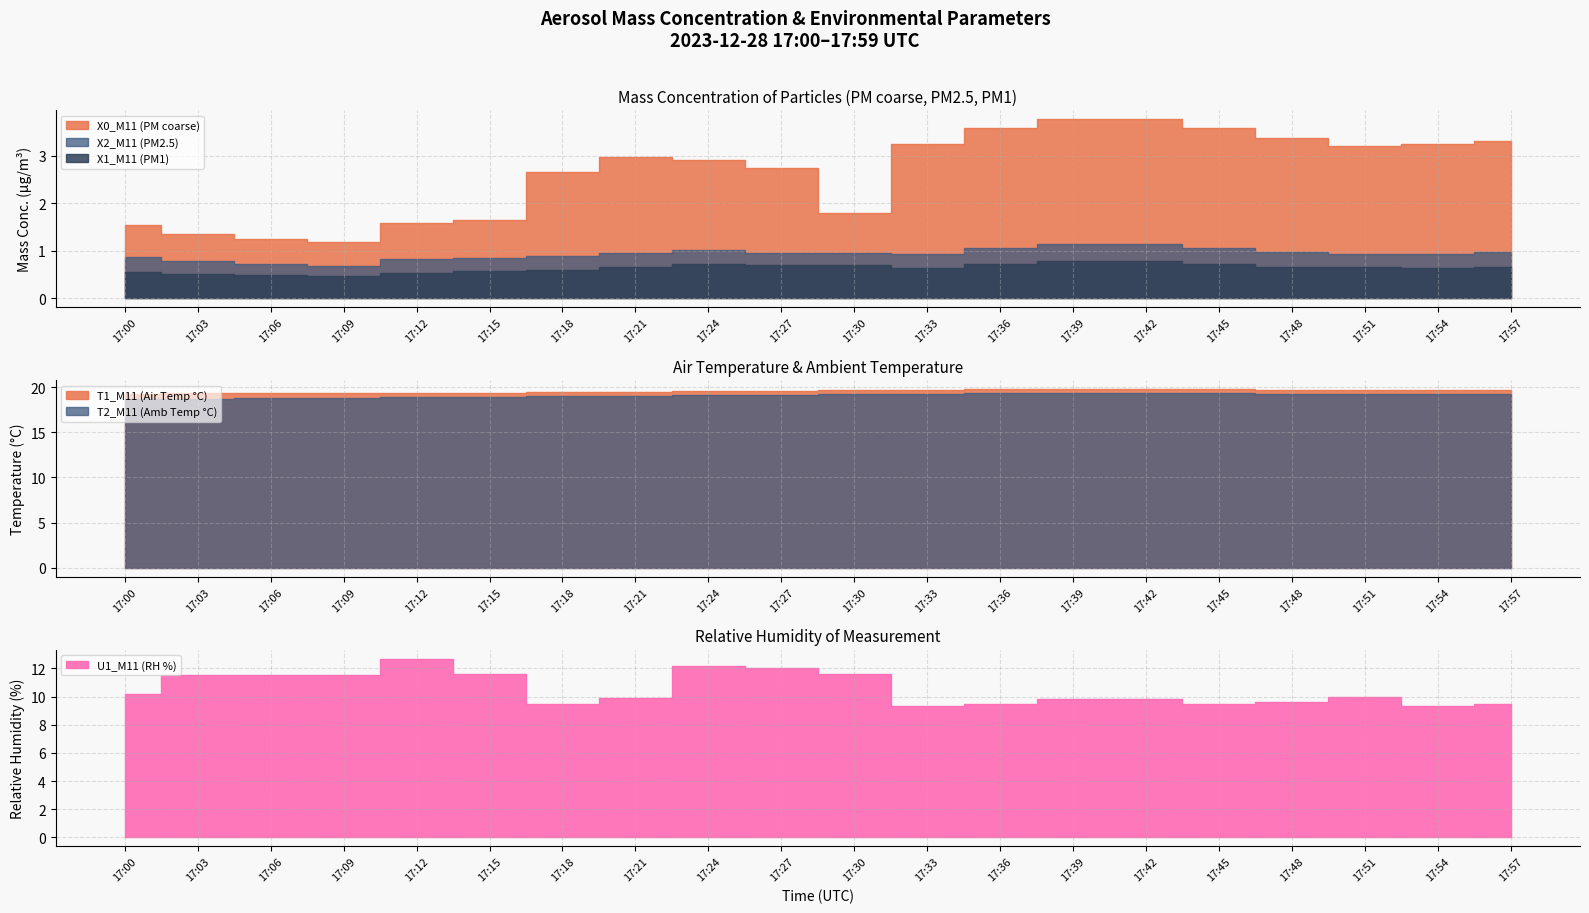

Which has a higher value, 17:18 or 17:00?

17:18